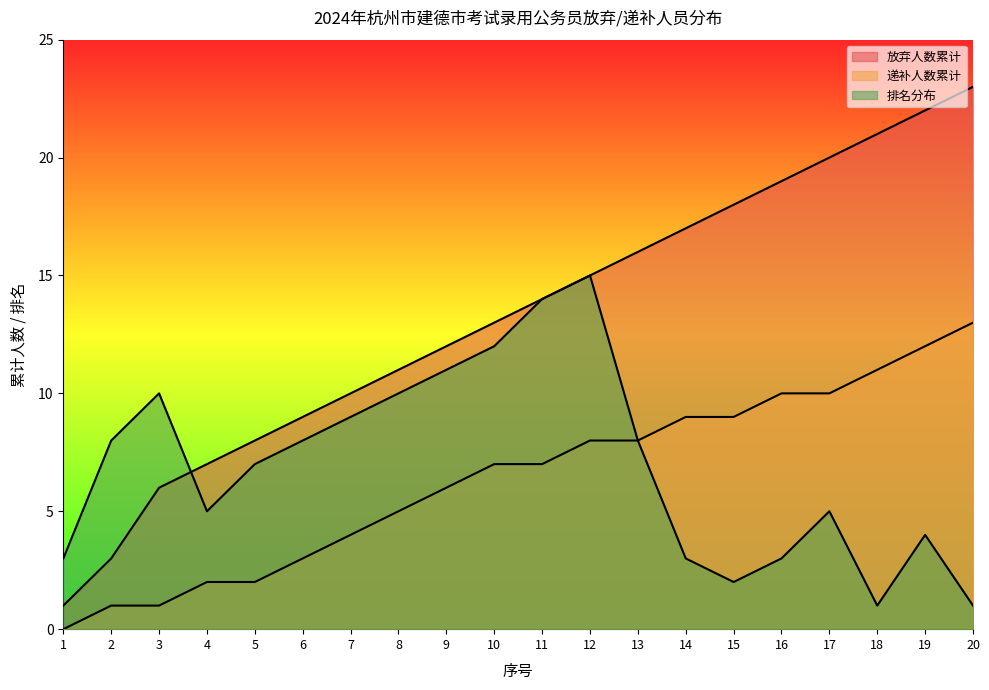

List the labels in order of 排名分布 value, smallest first.

18, 20, 15, 1, 14, 16, 19, 4, 17, 5, 2, 6, 13, 7, 3, 8, 9, 10, 11, 12